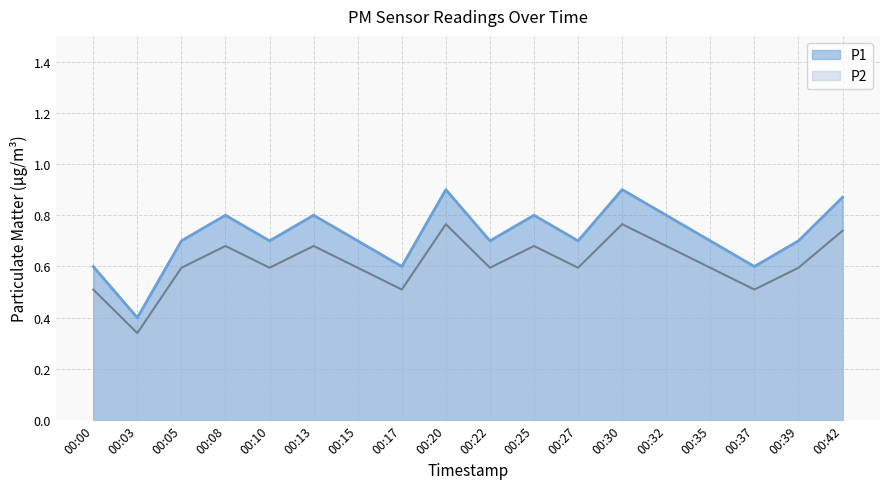

What is the smallest value displayed?

0.3